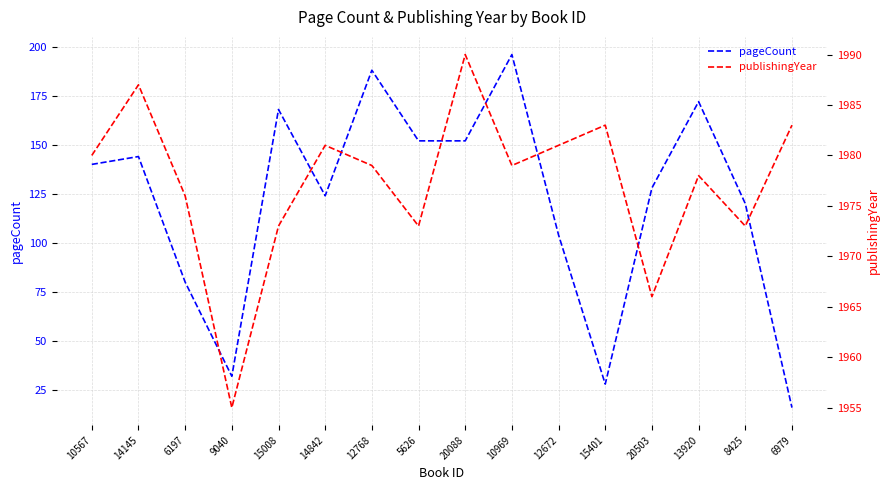

Which series has the largest total across all categories?

publishingYear